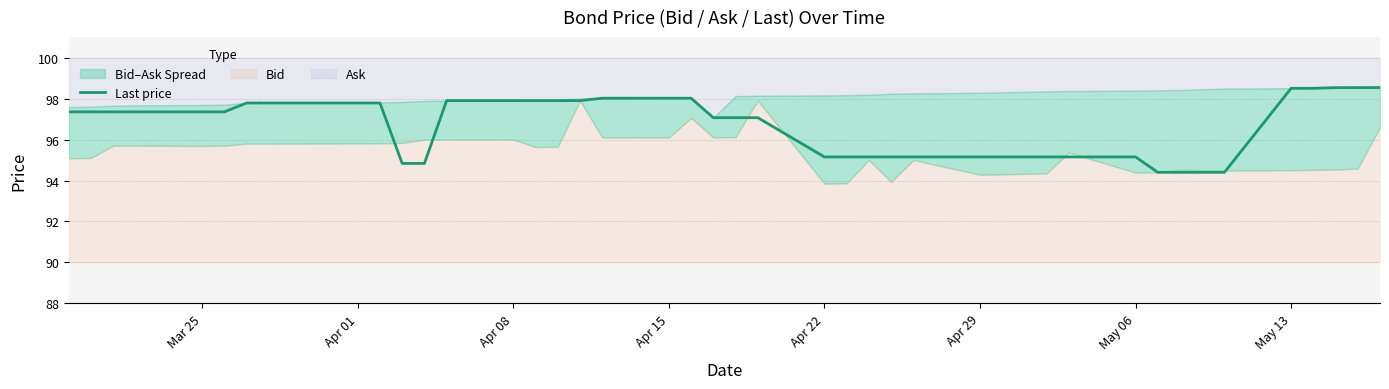

How many values are below 97?

15